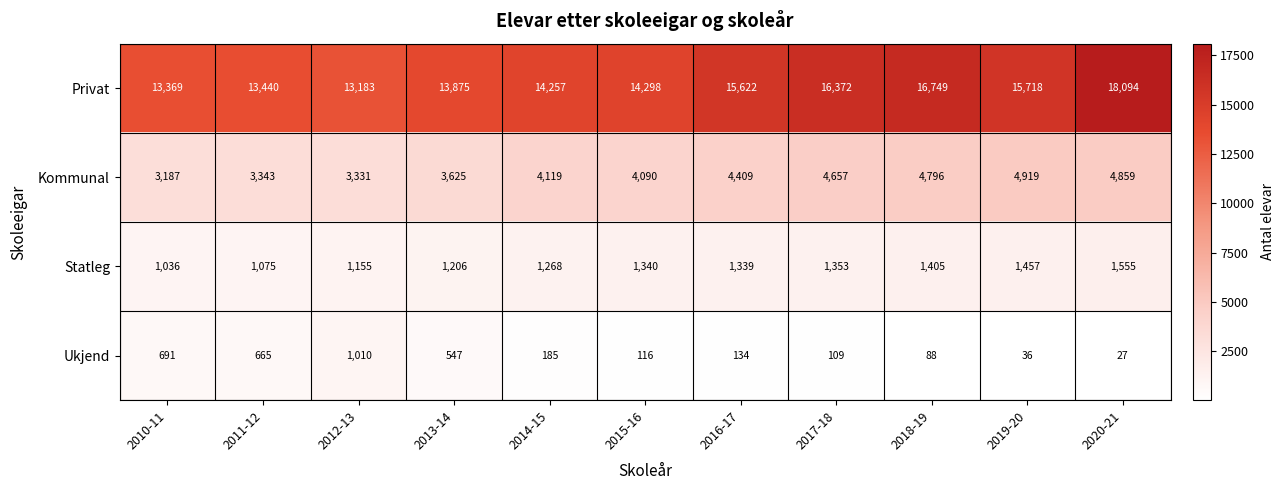

Rank the series by their maximum value, from lowest to highest.

Ukjend, Statleg, Kommunal, Privat